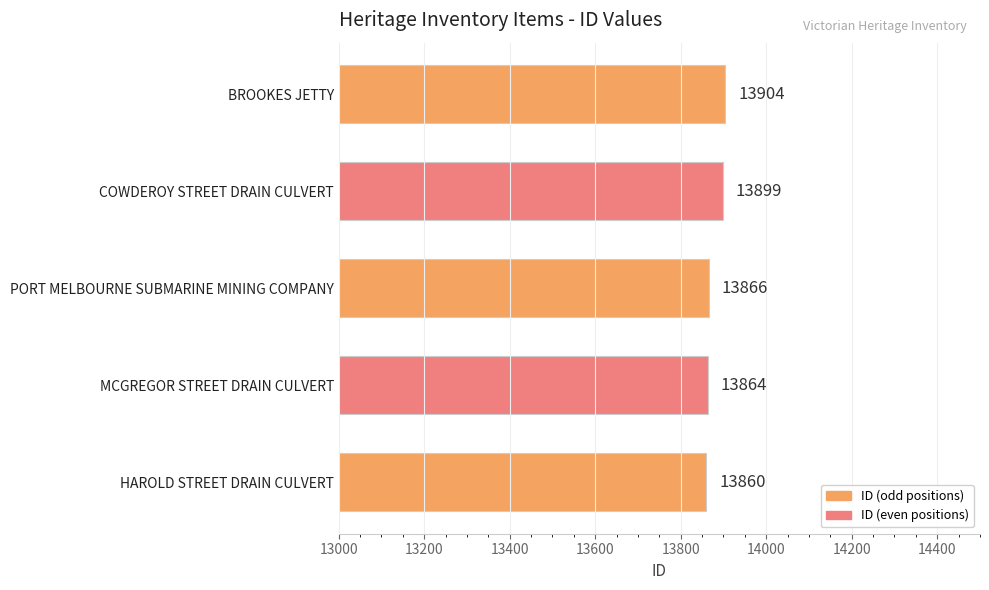

Which category has the lowest value across all series?

HAROLD STREET DRAIN CULVERT